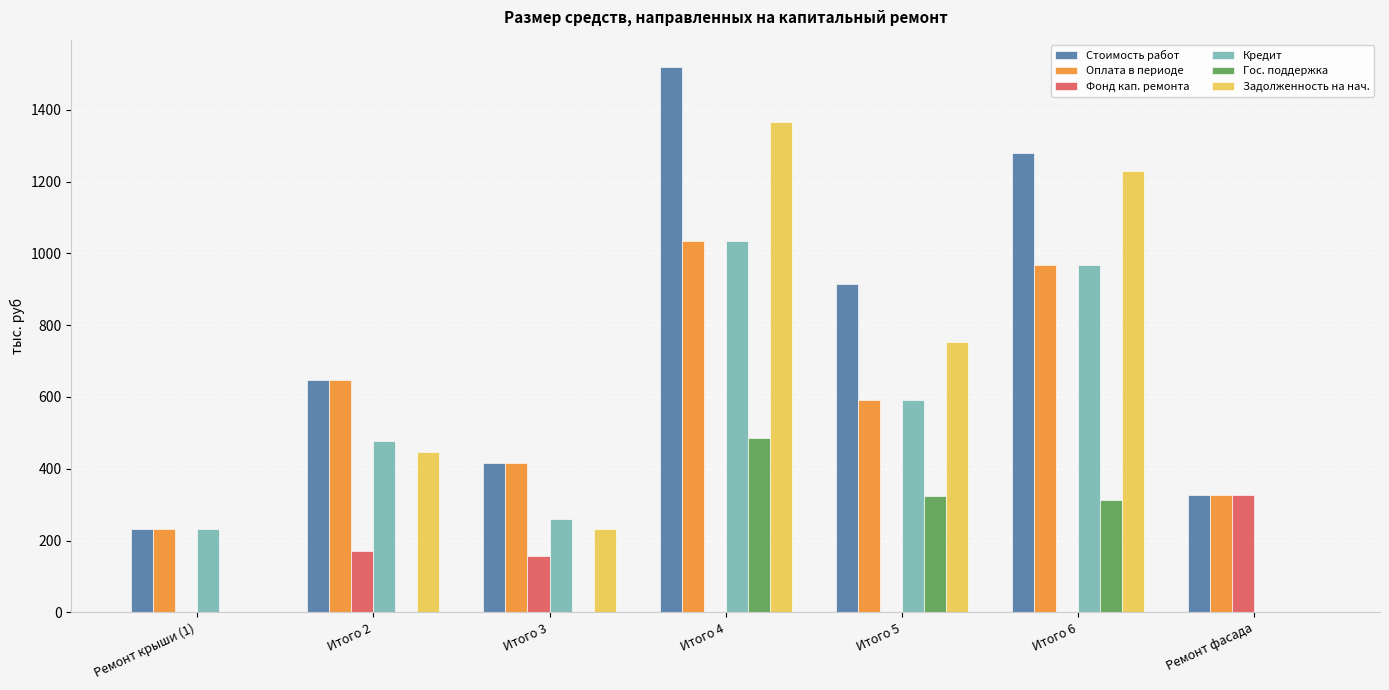

How many groups of bars are there?

7